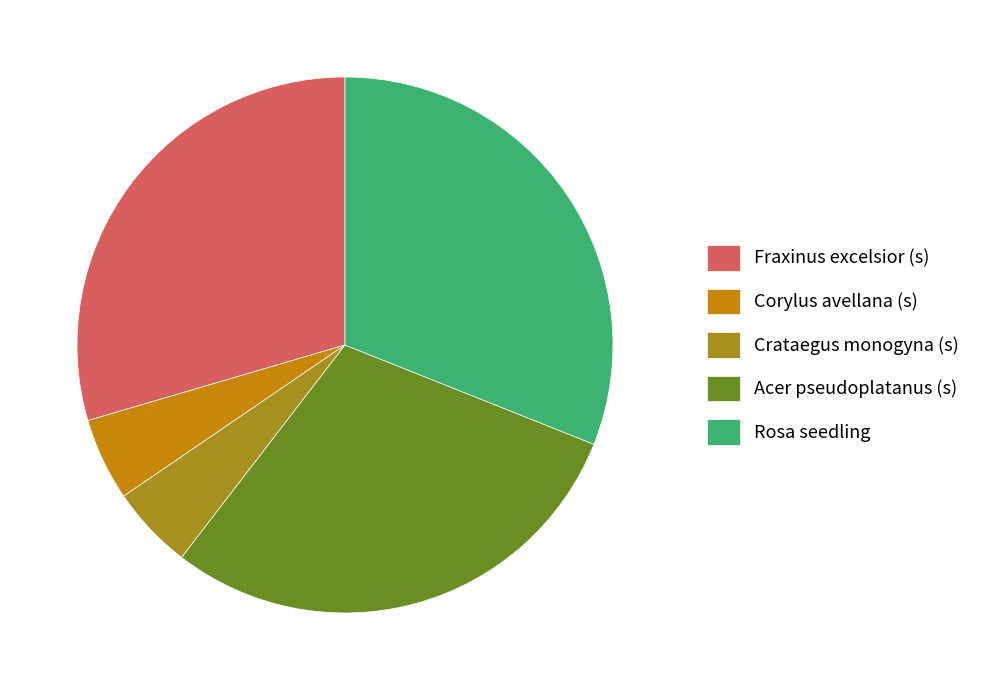

Between Rosa seedling and Crataegus monogyna (s), which is larger?

Rosa seedling